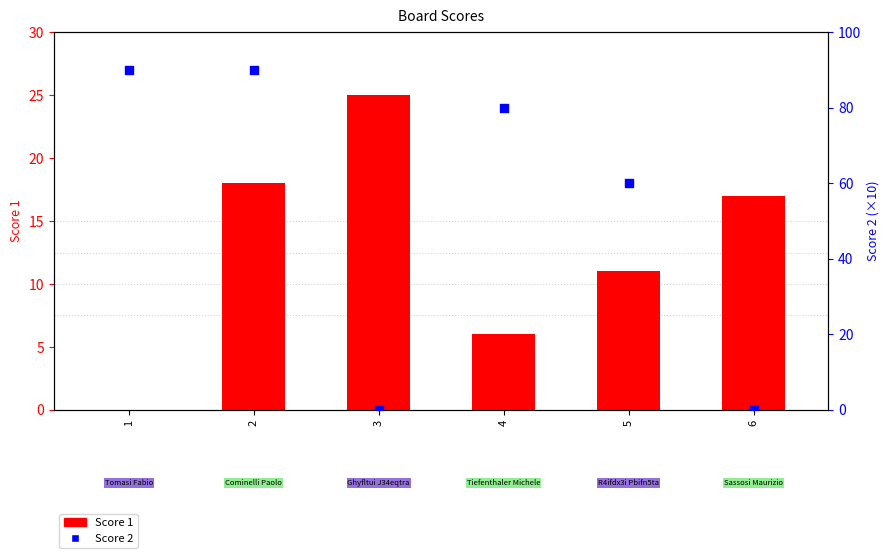

Which series reaches the maximum Y coordinate?

Score 2